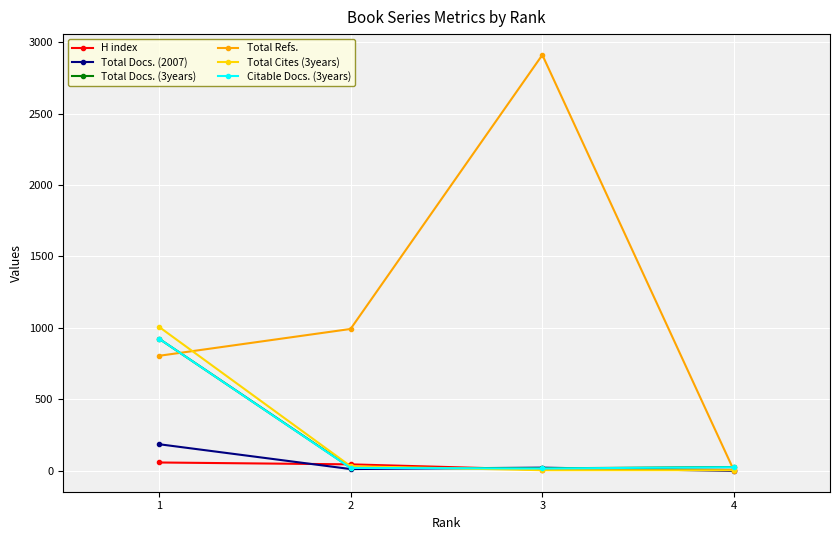

Read the Total Cites (3years) value at 2, to the nearest 10.

30